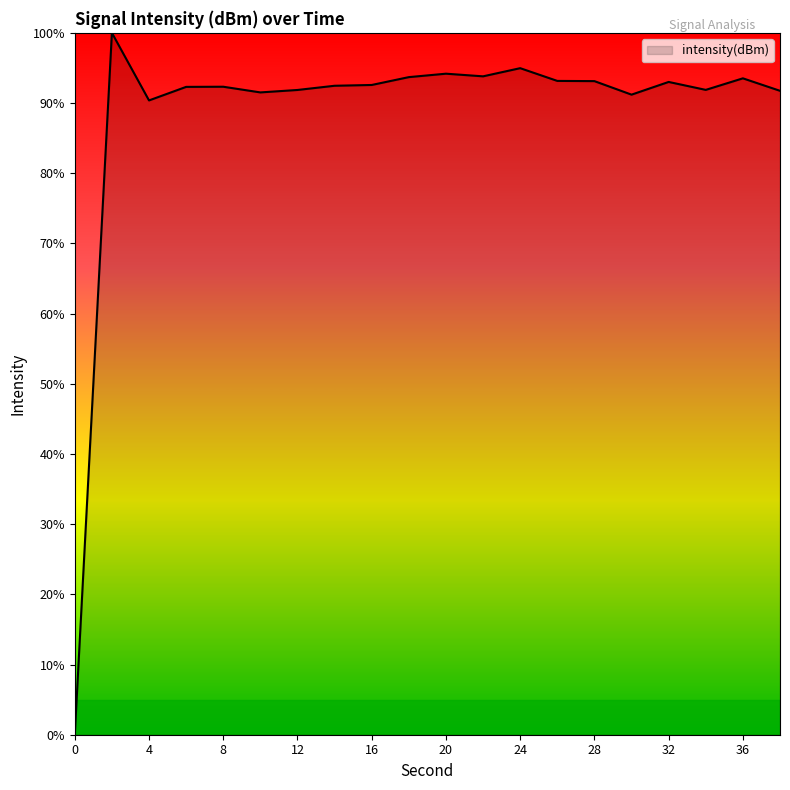

What is the difference between the maximum and minimum values?

100.0